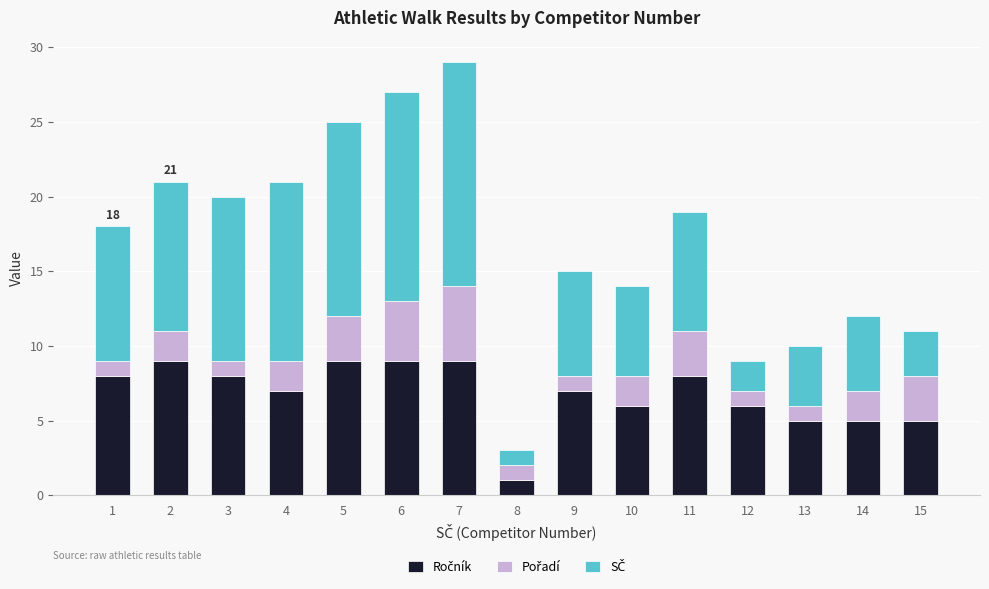

How many bars are there in total?

15